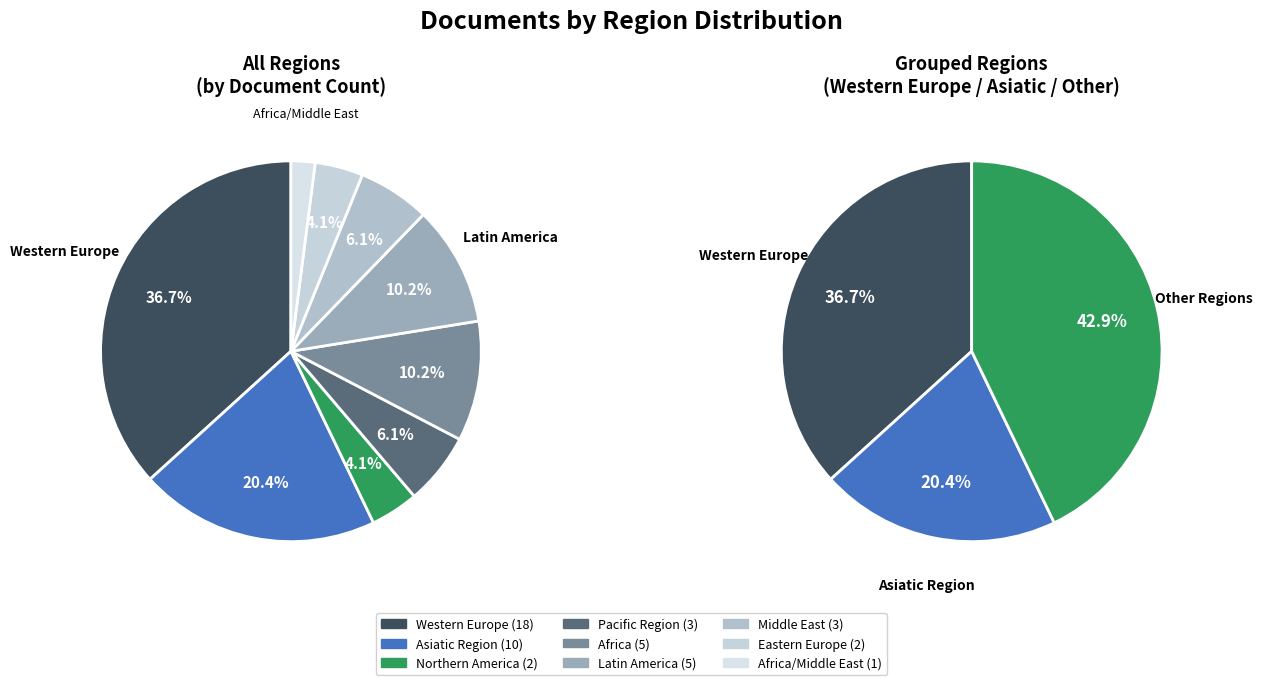

How many slices are in this pie chart?

9